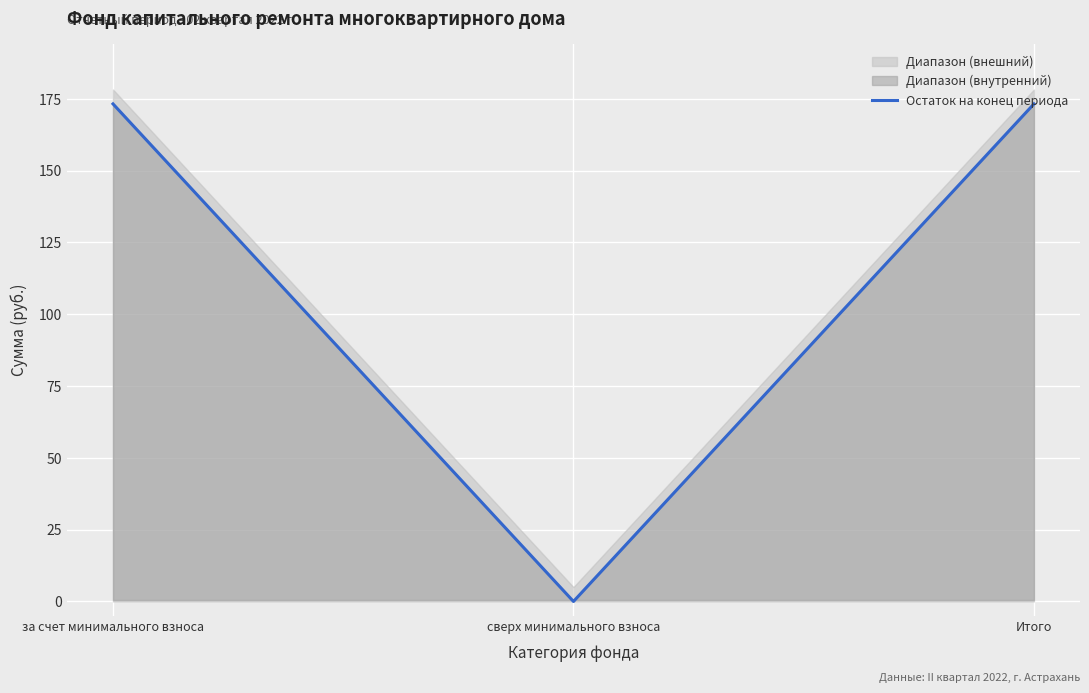

Reading right to left, what are all the values shown in this chart?

173.2	0.0	173.2